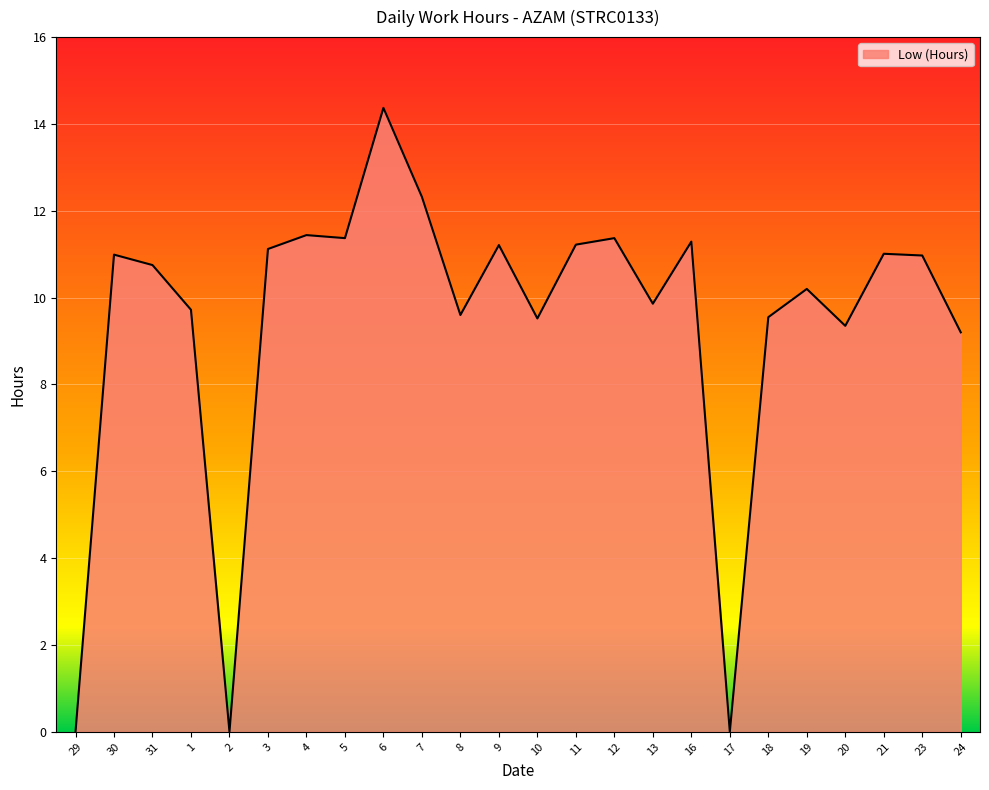

What is the difference between the second highest and second lowest values?

12.3